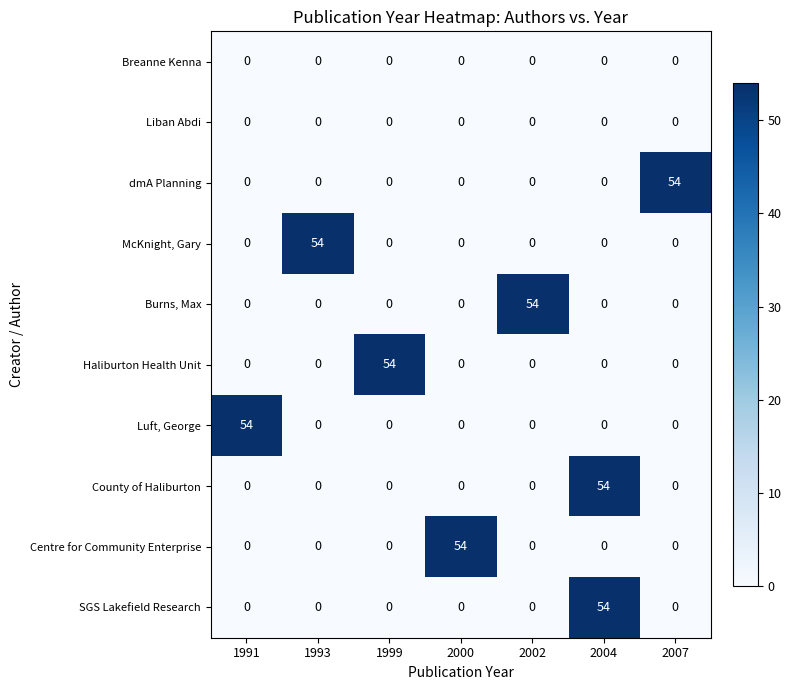

What is the highest value of the McKnight, Gary series?

54